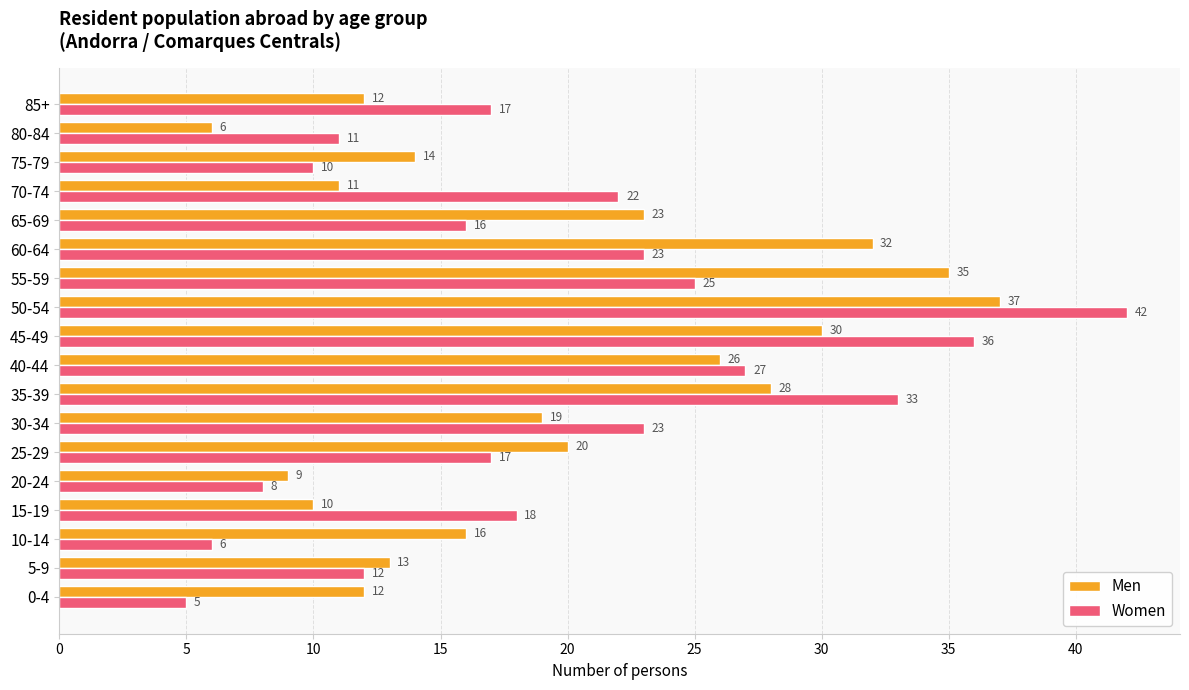

Which series has the widest spread of values?

Women